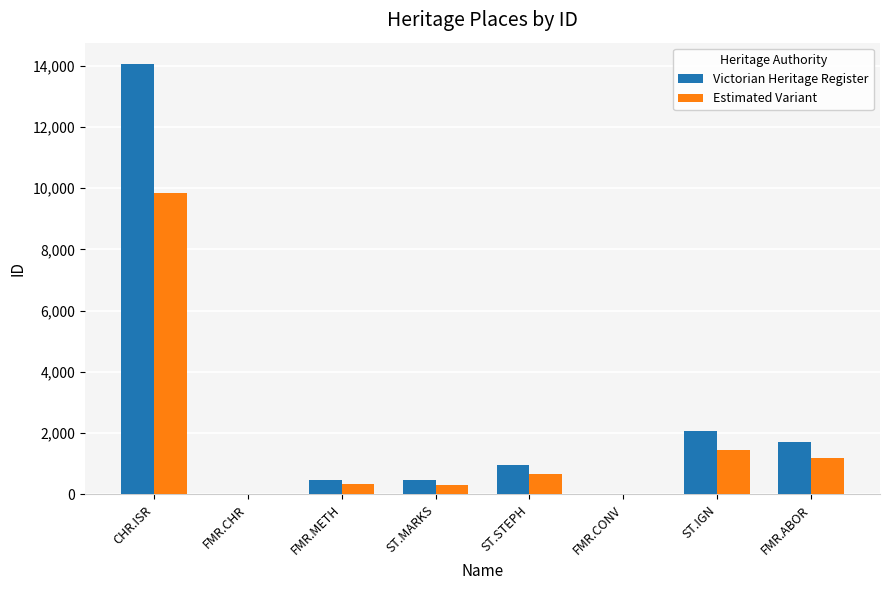

The value of Victorian Heritage Register at ST.IGN is 1196.3. True or false?

False